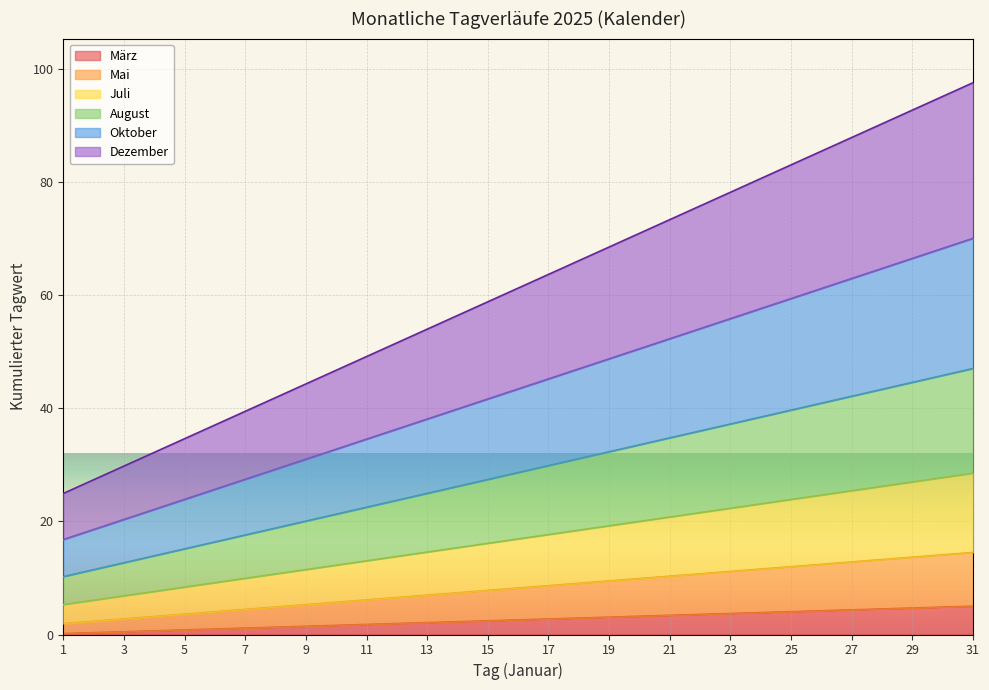

What is the lowest value of the August series?

10.2